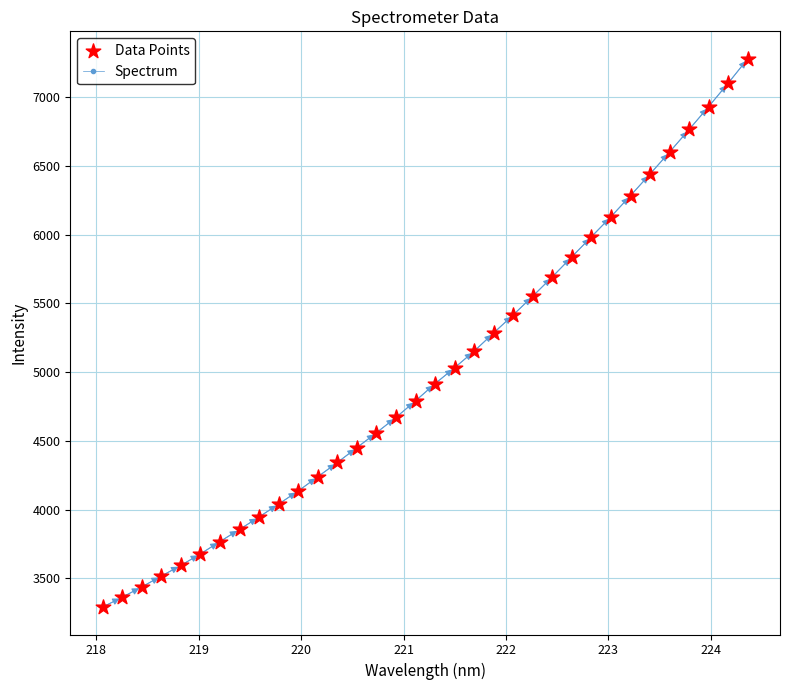

What is the value of the 20th point from the left?

5153.5